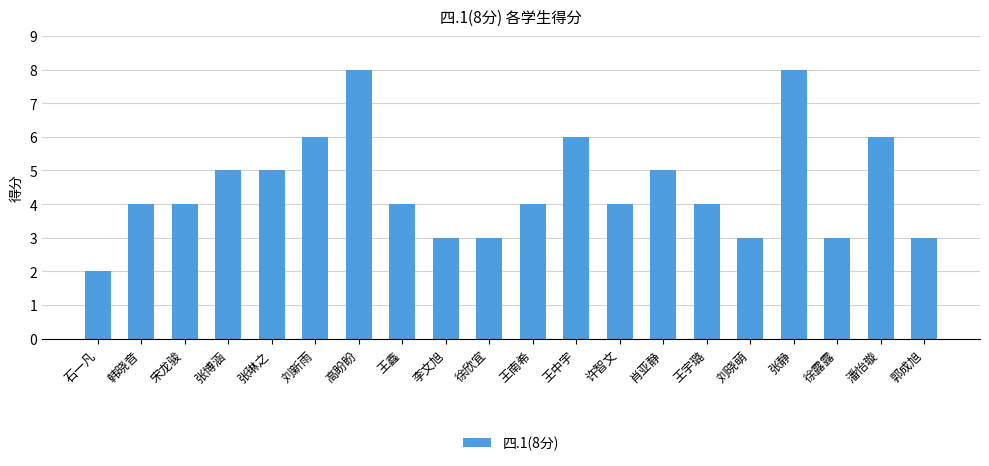

Reading right to left, extract all data points from this chart.

郭成旭=3	潘怡璇=6	徐露露=3	张静=8	刘晓萌=3	王宇璐=4	肖亚静=5	许智文=4	王中宇=6	王南希=4	徐欣宜=3	李文旭=3	王鑫=4	高盼盼=8	刘新雨=6	张琳之=5	张博涵=5	宋龙骏=4	韩晓音=4	石一凡=2